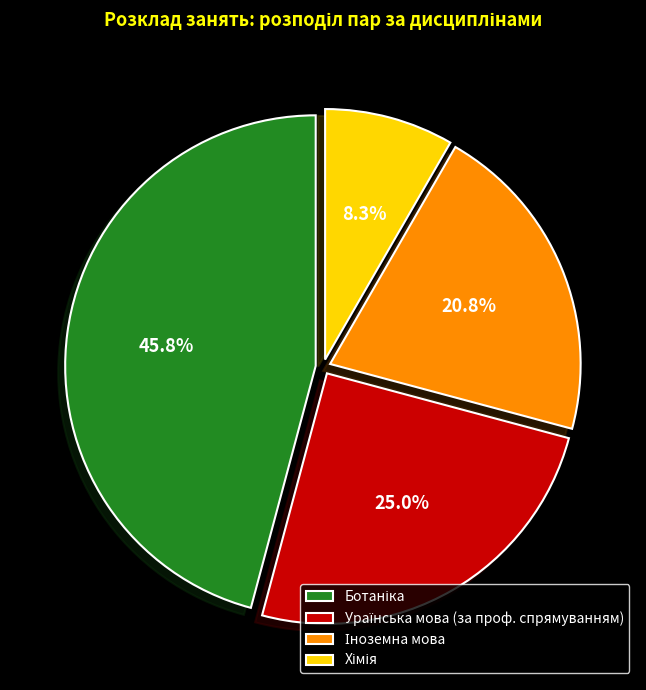

Does any single category account for the majority?

No